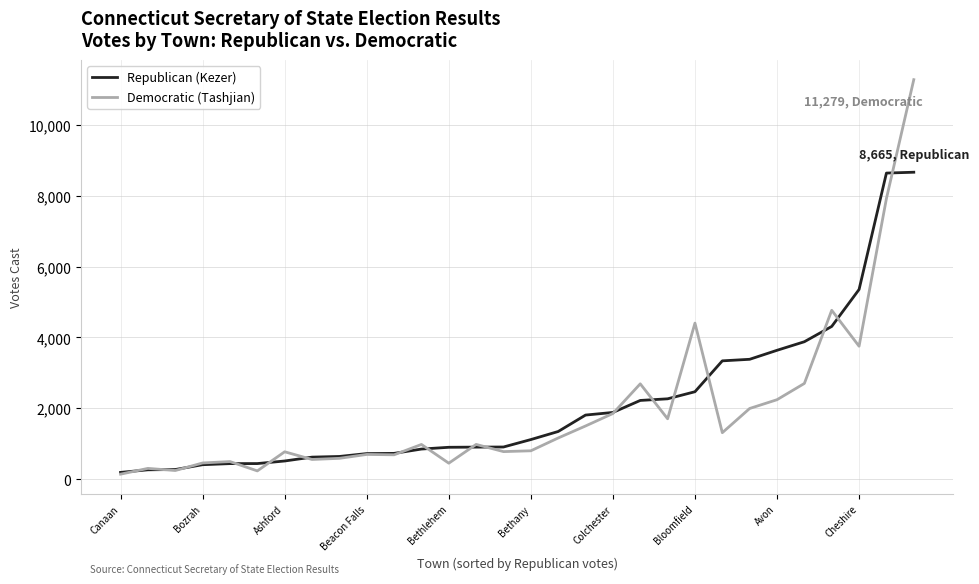

Rank the series by their maximum value, from lowest to highest.

Republican (Kezer), Democratic (Tashjian)